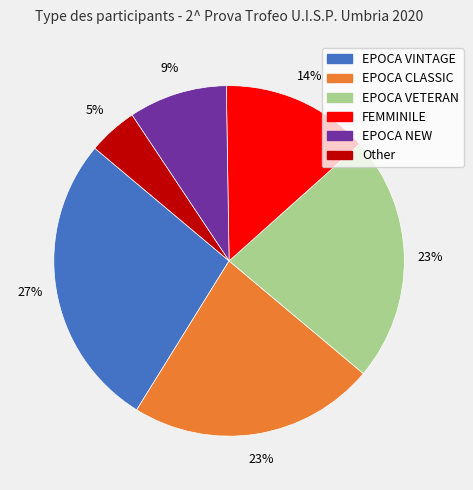

How many segments does this pie chart have?

6